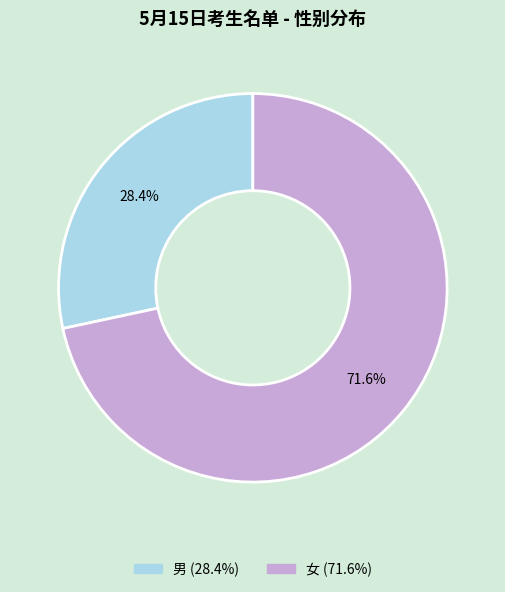

Is 女 the majority of the pie?

Yes